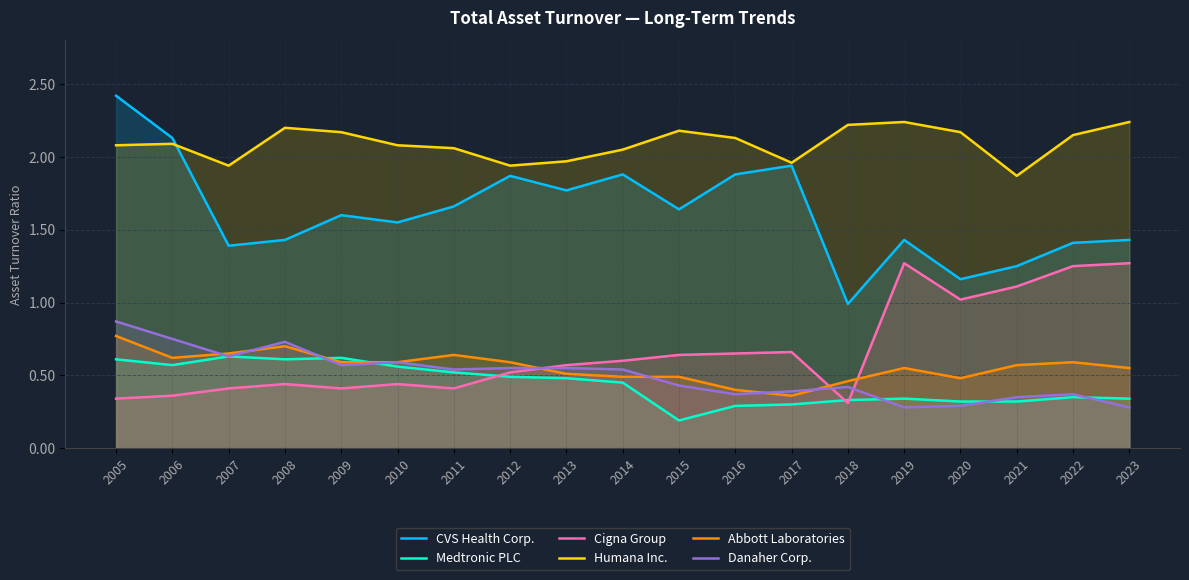

The Humana Inc. series shows 3.0 at 2006. True or false?

False